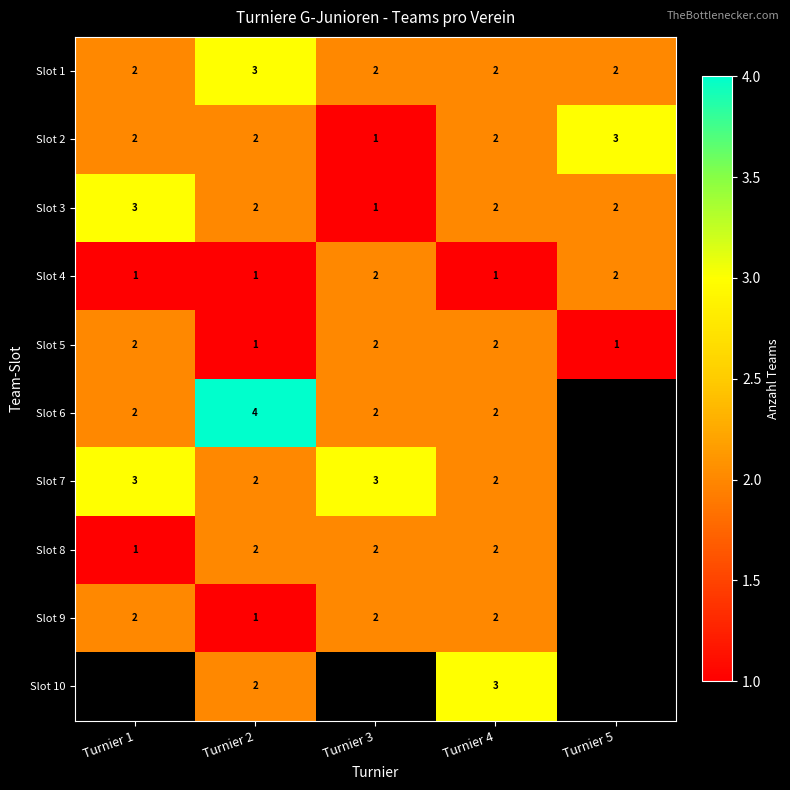

What is the difference between the highest and lowest values at Turnier 4?

2